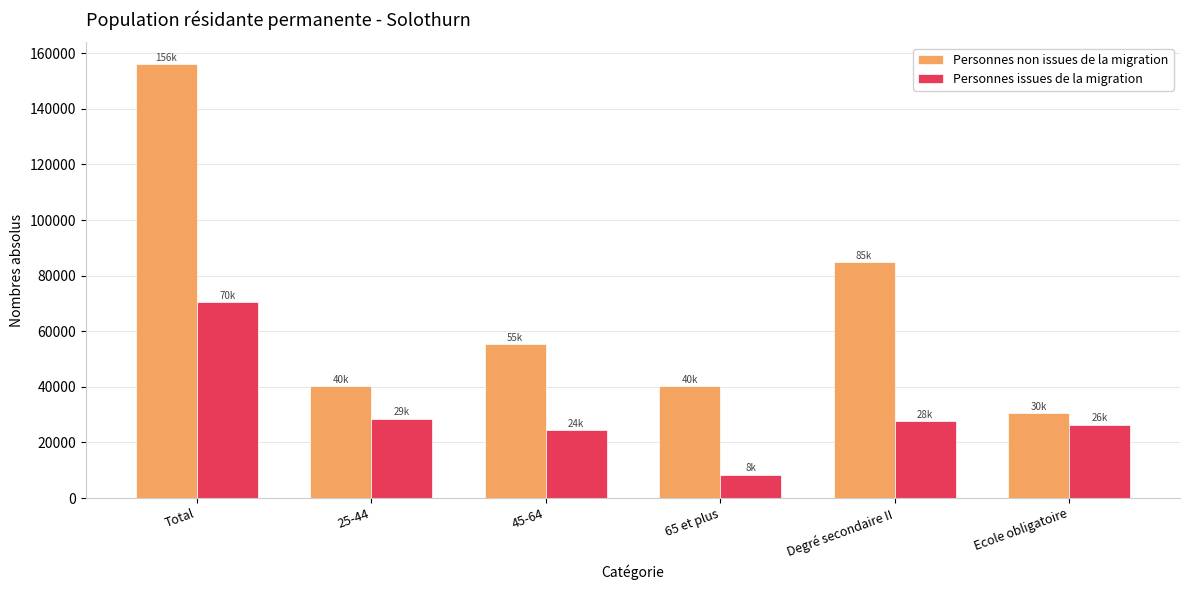

What value does the Personnes issues de la migration series have at Total?

70369.4